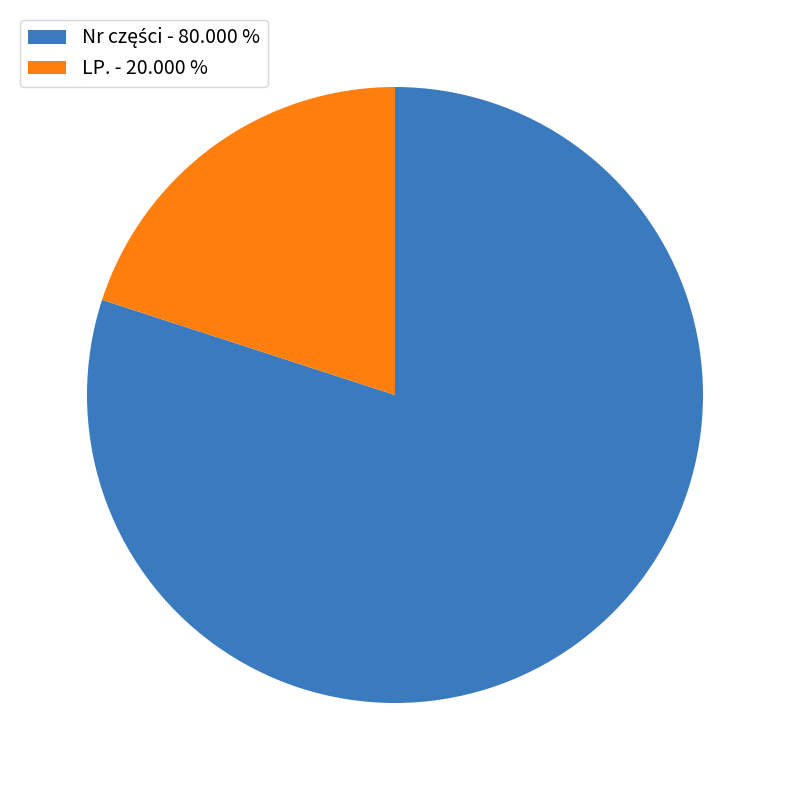

How many segments does this pie chart have?

2